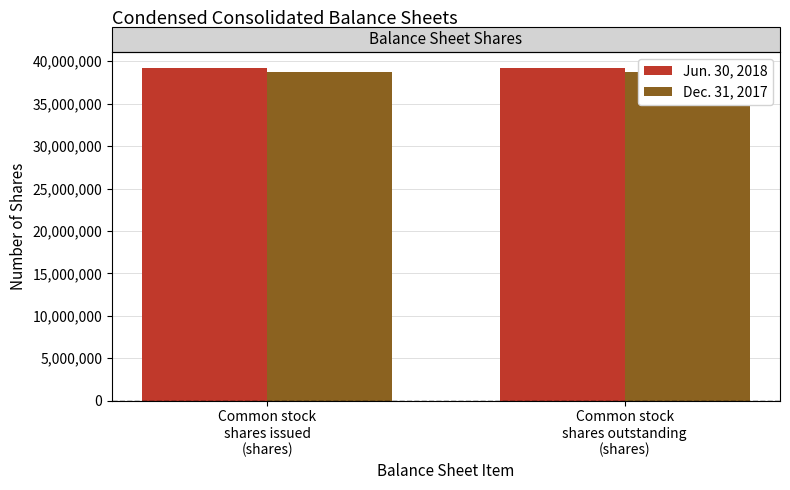

What position from the right is Common stock
shares outstanding
(shares)?

1